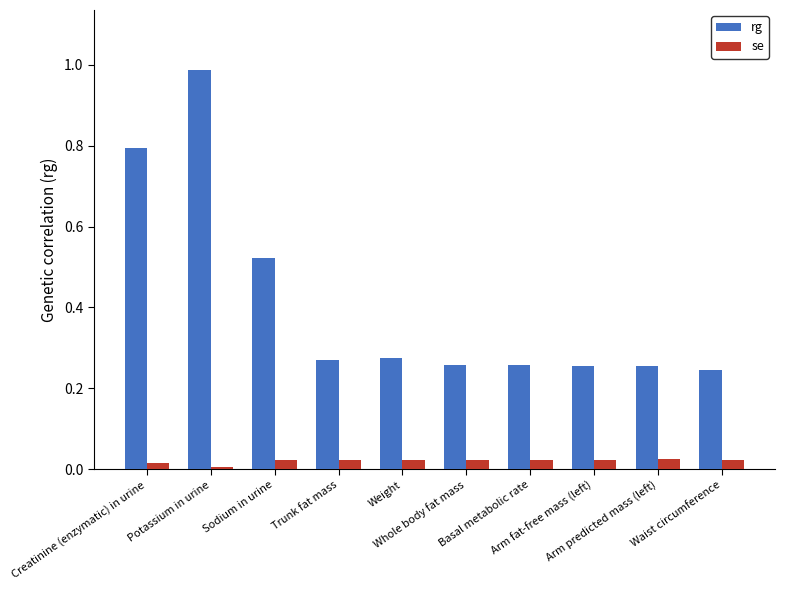

What is the label of the 6th bar from the left?

Whole body fat mass